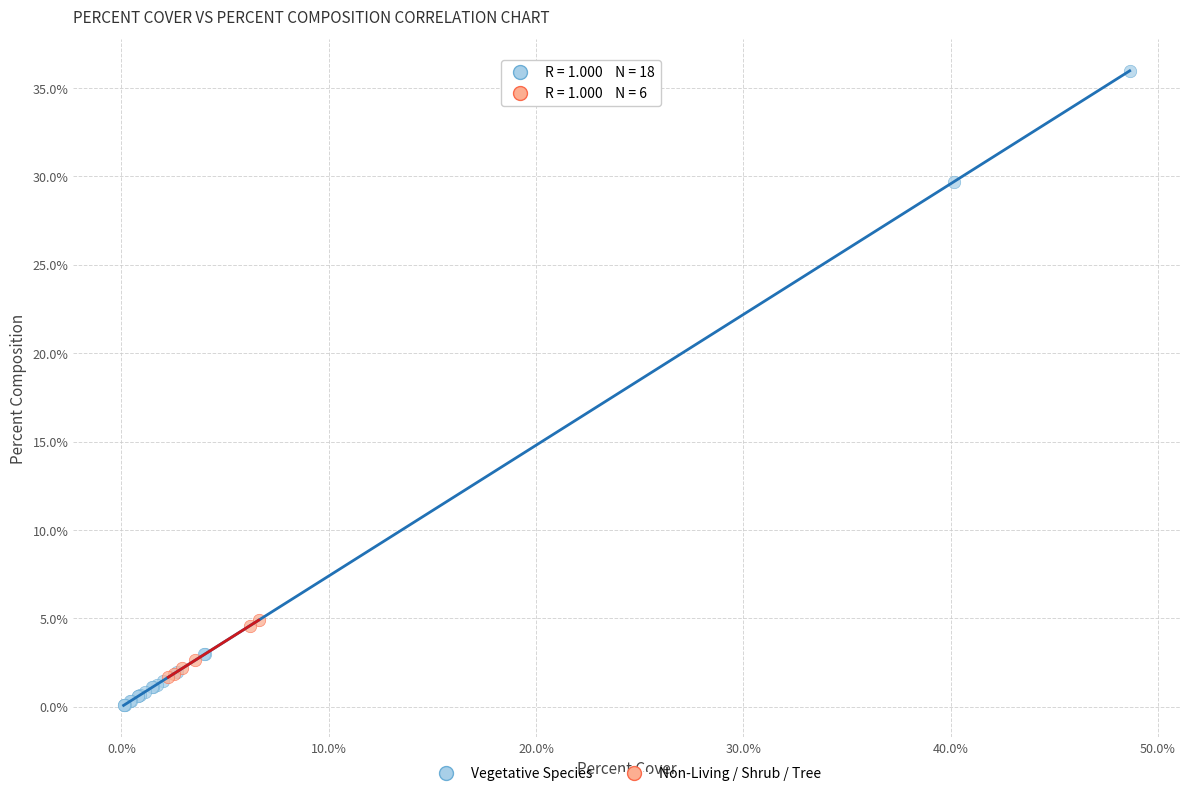

Which series contains the lowest Y value?

Vegetative Species